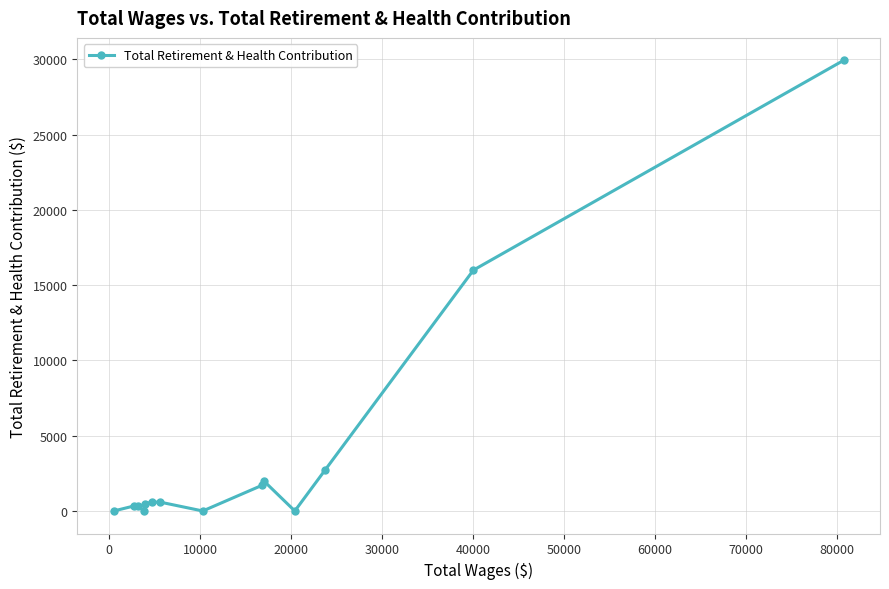

What is the maximum value shown in the chart?

29932